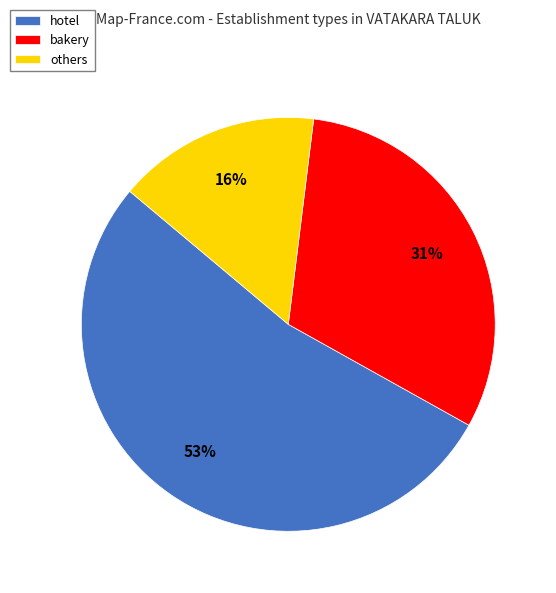

Combined, do others and hotel account for over 50%?

Yes